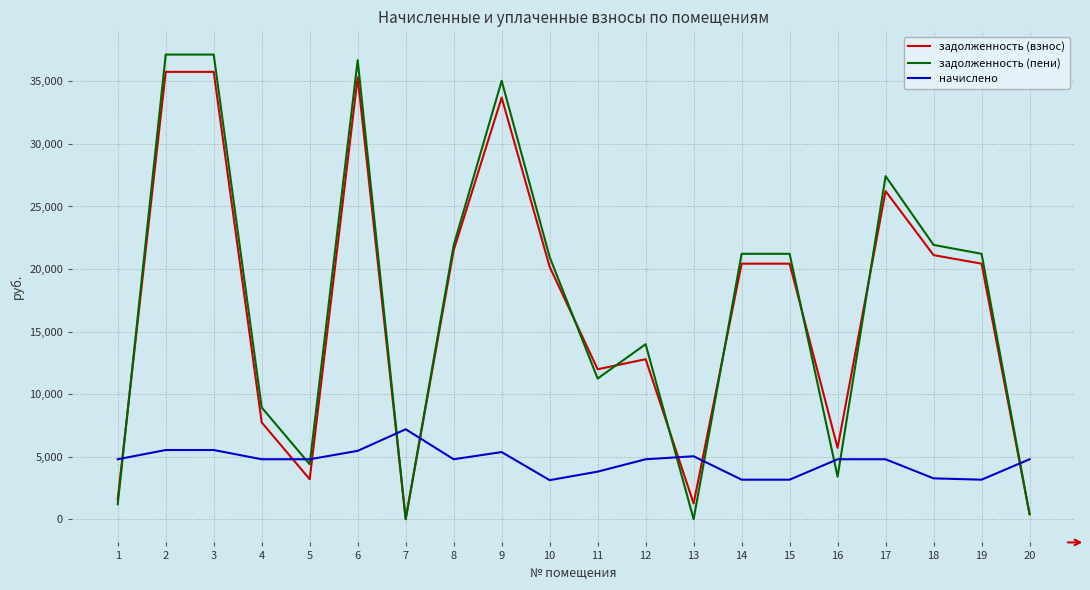

Is the value of задолженность (пени) at 14 greater than the value of задолженность (взнос) at 17?

No